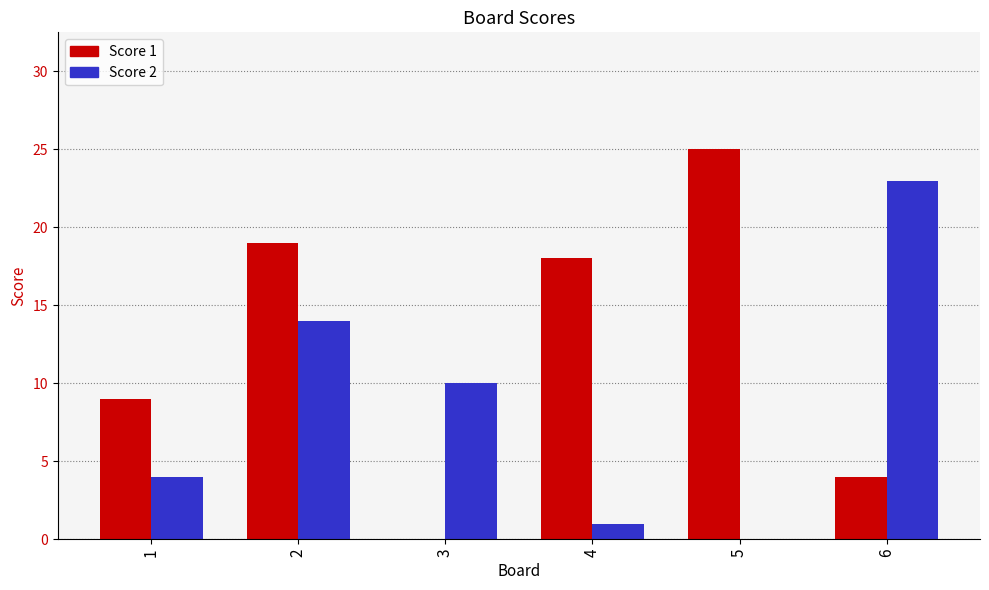

How many categories are shown in the chart?

6